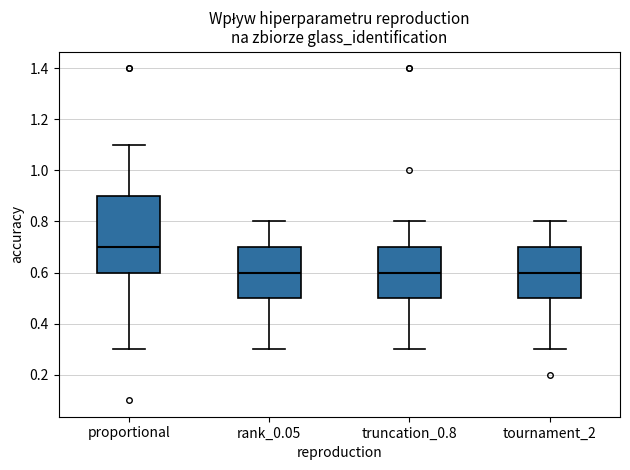

Reading left to right, transcribe this box plot: for each box, give where its median line is, the range the box spans, and where its two whiskers end, as read against the y-axis. The values are not printed on the chart, so give them approximately, as read against the axis.

proportional: median 0.7, box 0.6 to 0.9, whiskers 0.3 to 1.1
rank_0.05: median 0.6, box 0.5 to 0.7, whiskers 0.3 to 0.8
truncation_0.8: median 0.6, box 0.5 to 0.7, whiskers 0.3 to 0.8
tournament_2: median 0.6, box 0.5 to 0.7, whiskers 0.3 to 0.8